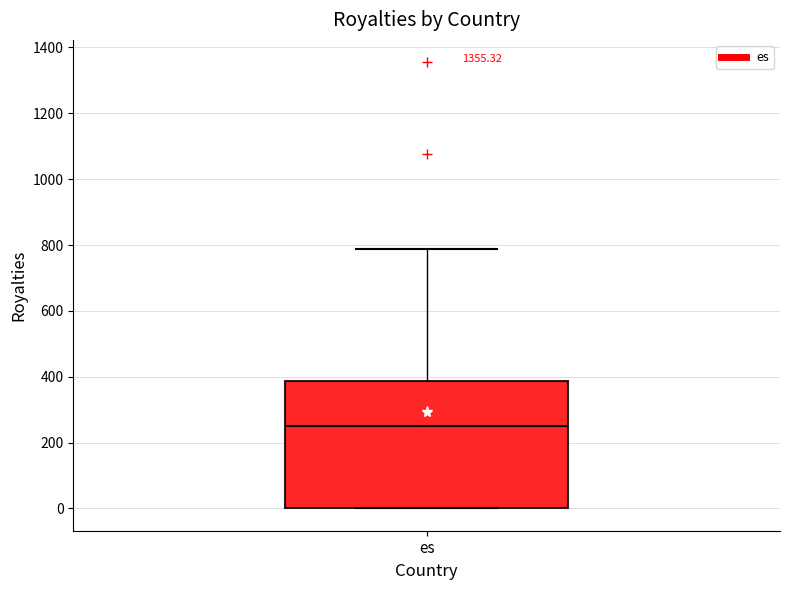

Transcribe this box plot: give where the median line is, the range the box spans, and where the two whiskers end, as read against the y-axis. The values are not printed on the chart, so give them approximately, as read against the axis.

median 260, box 0 to 380, whiskers 0 to 780